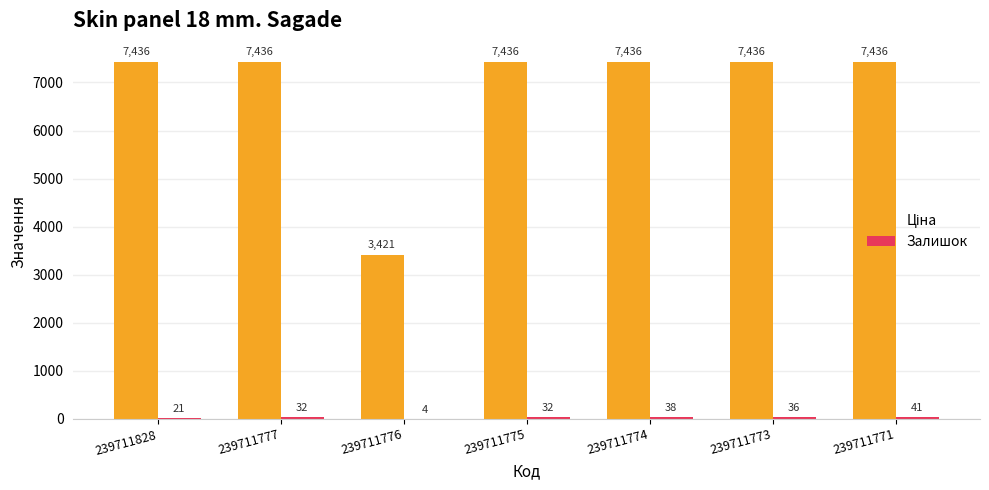

What is the greatest value displayed?

7436.2